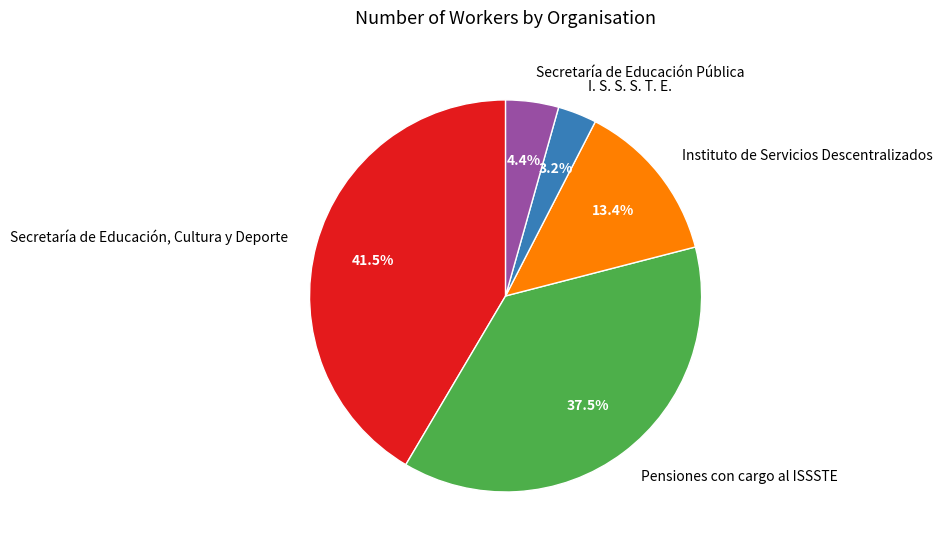

Does Secretaría de Educación Pública account for over 50% of the chart?

No